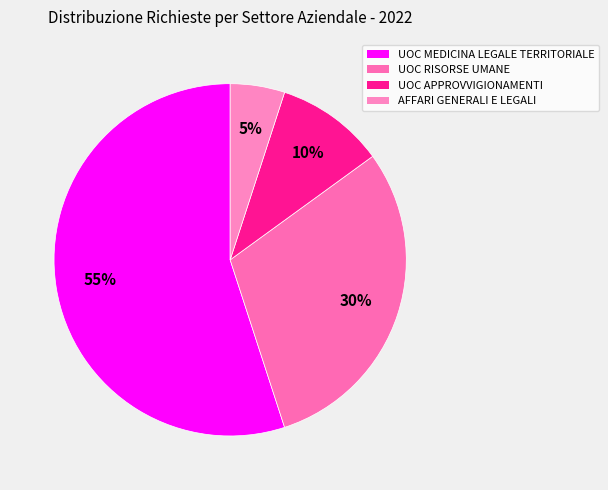

What is the smallest slice in the pie chart?

AFFARI GENERALI E LEGALI